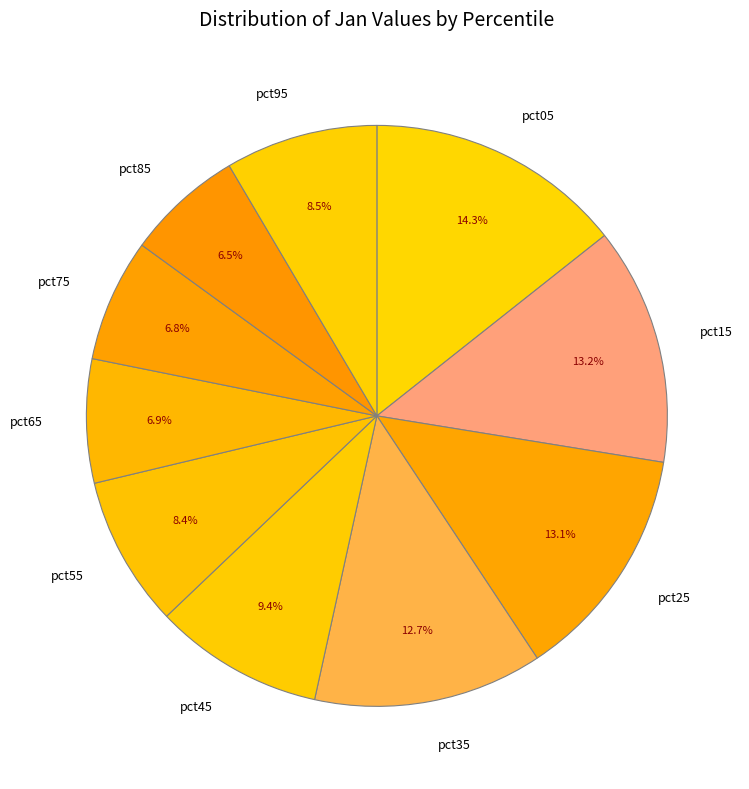

Which category has the biggest portion of the pie?

pct05